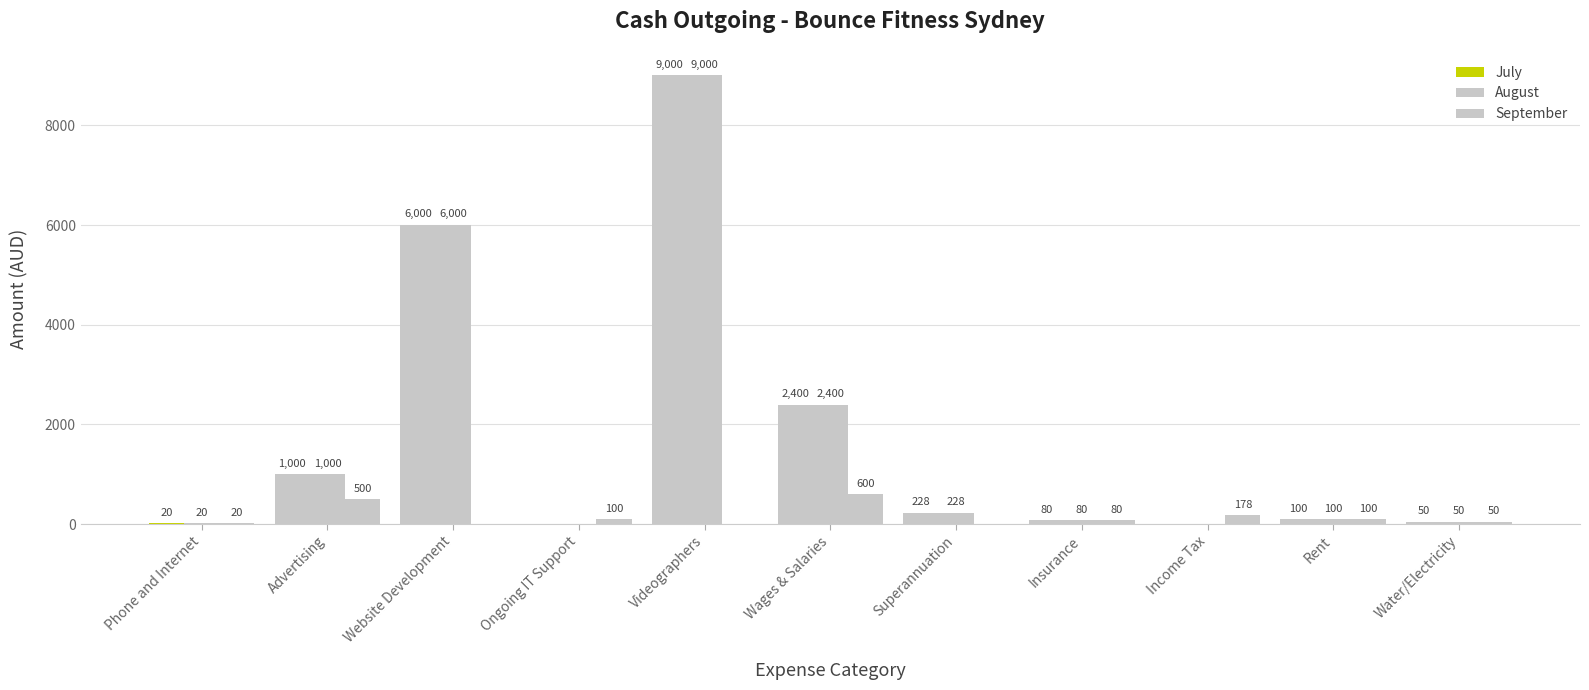

Does the chart contain stacked bars?

No